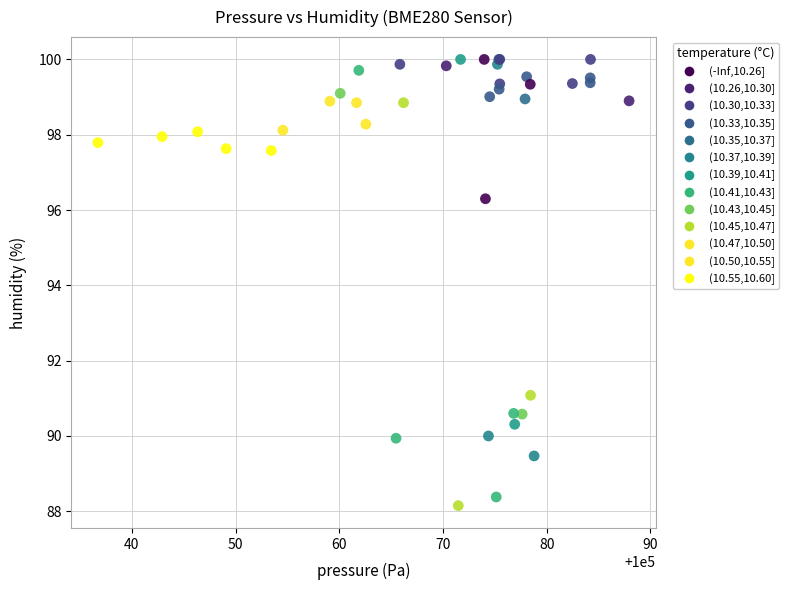

What Y value in the scatter plot is closest to 94?

96.3